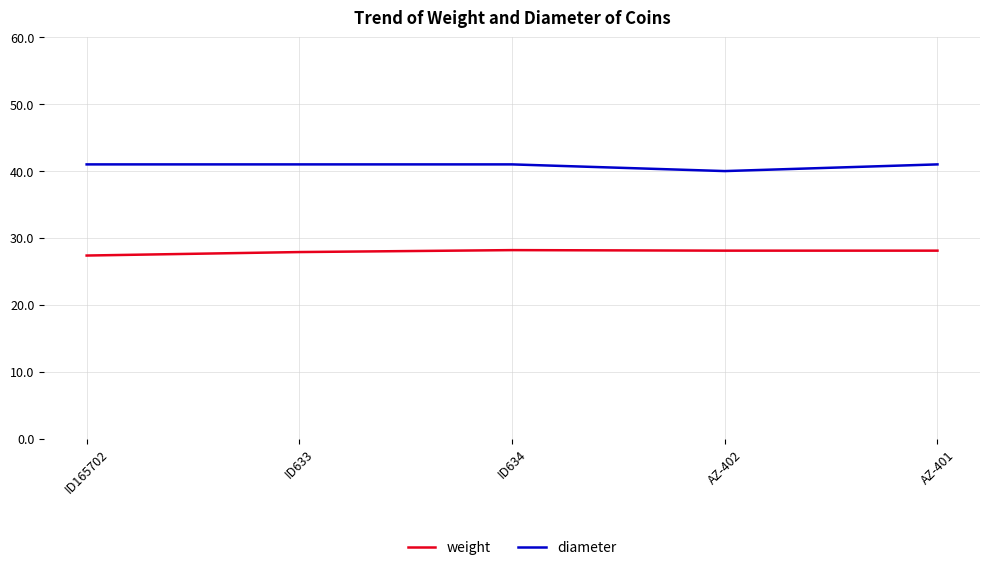

At which label does weight reach its minimum?

ID165702